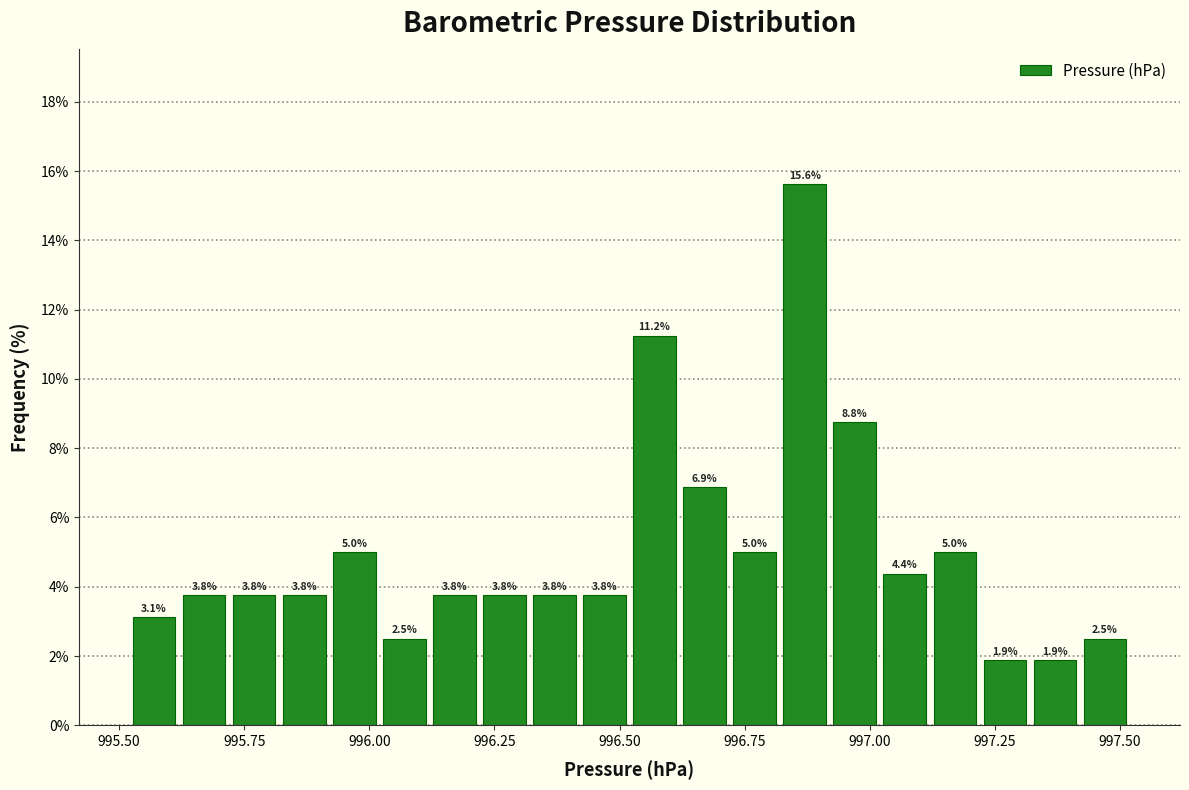

Around what value on the x-axis is the tallest bar? Give the approximate position of its centre, as read against the axis.

996.85